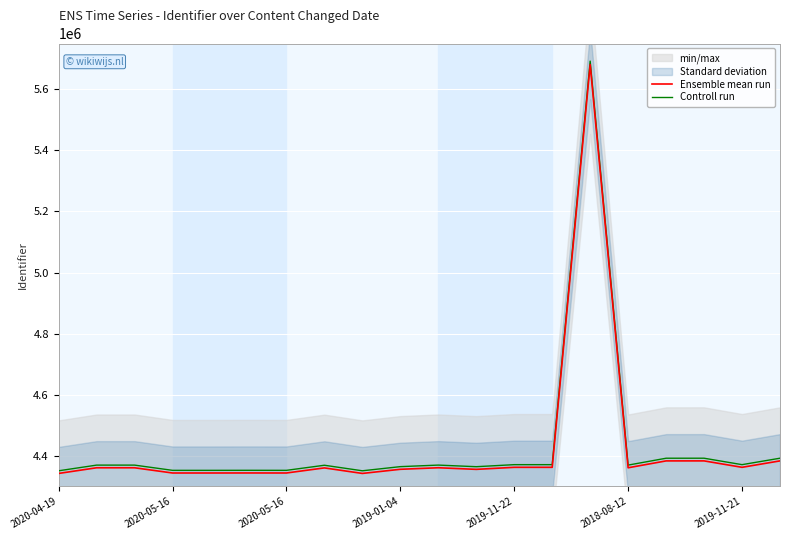

List the series in order of their overall mean, highest first.

Controll run, Ensemble mean run